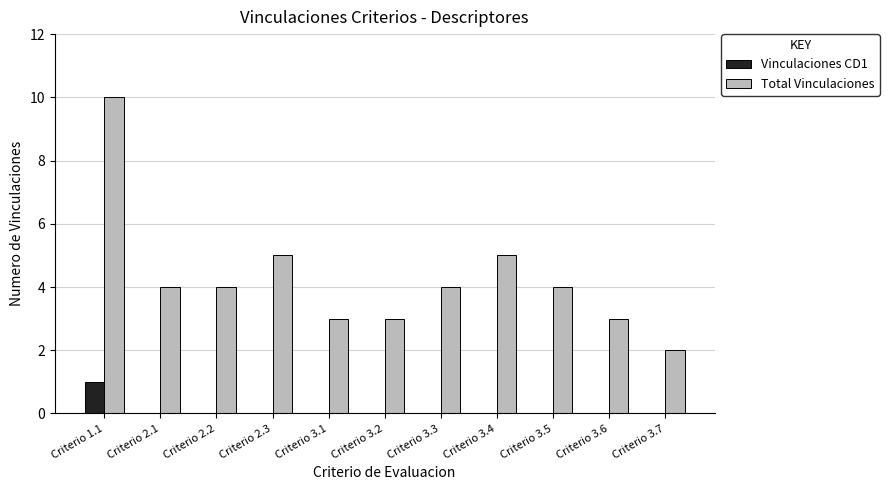

Which category has the highest value in the Vinculaciones CD1 series?

Criterio 1.1